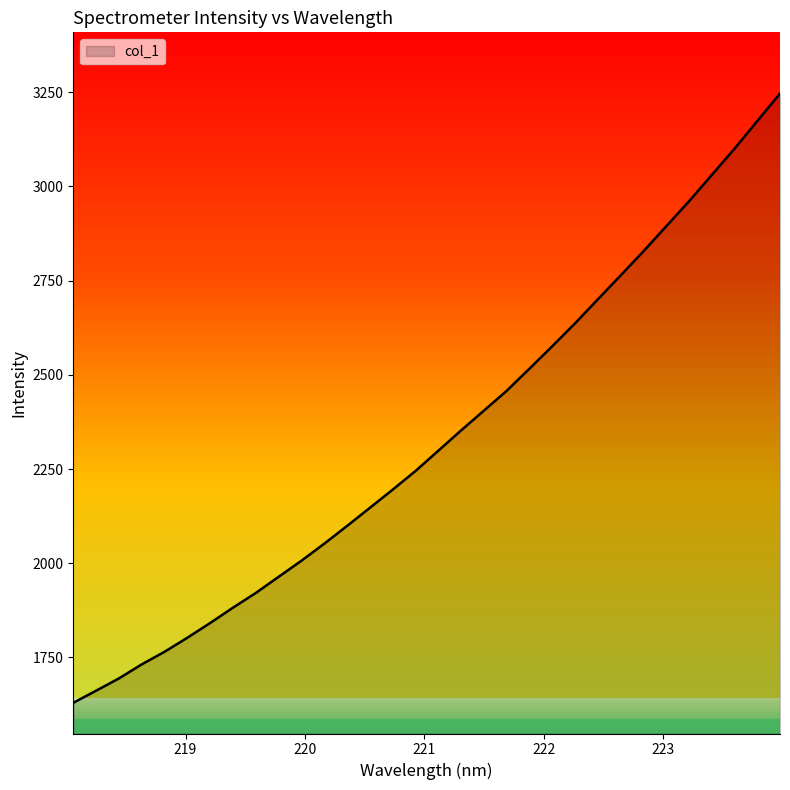

What is the change in value from 219.589 to 222.8355?

+906.3